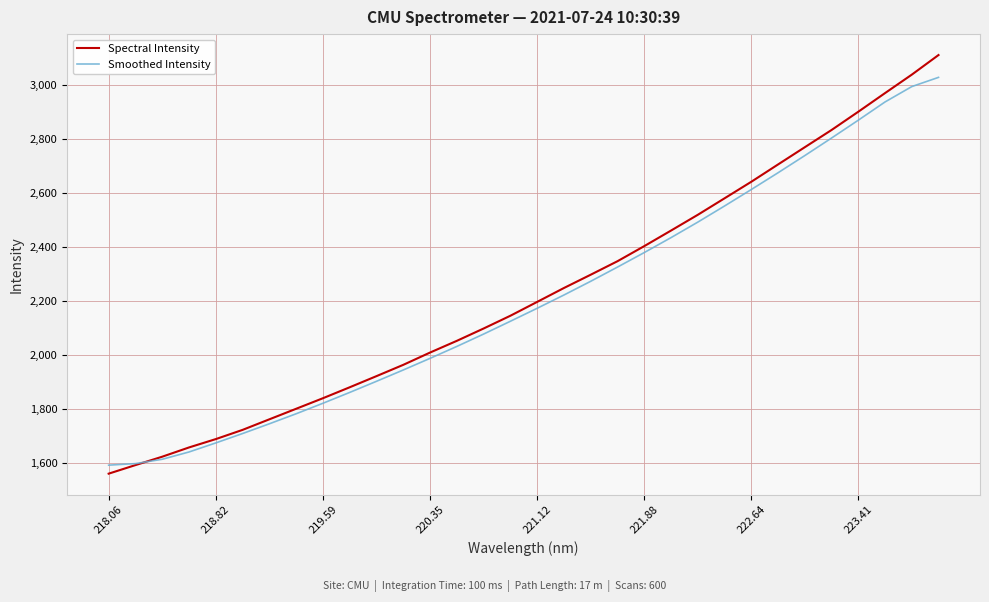

True or false: Spectral Intensity and Smoothed Intensity intersect in this chart.

True